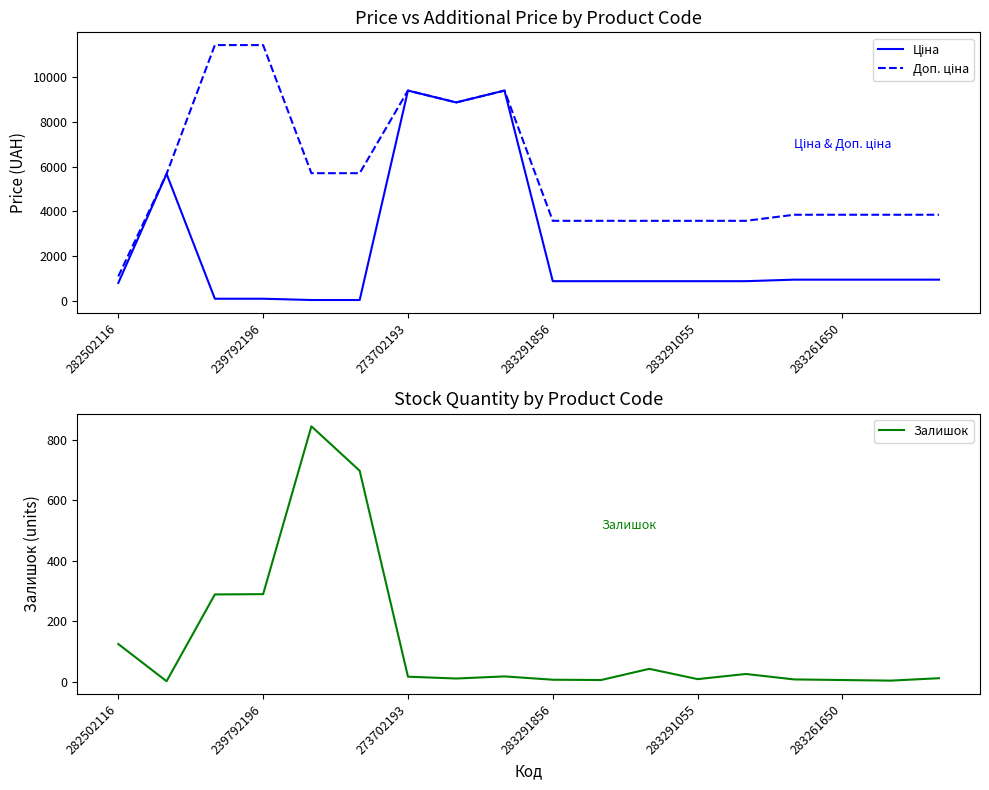

Reading left to right, transcribe all the data shown in this chart.

Ціна: 818.5	5673.8	114.1	114.1	57.0	57.0	9384.0	8856.7	9384.0	895.9	895.9	895.9	895.9	895.9	963.5	963.5	963.5	963.5
Доп. ціна: 1109.2	5673.8	11410.0	11410.0	5705.0	5705.0	9384.0	8856.7	9384.0	3583.6	3583.6	3583.6	3583.6	3583.6	3854.0	3854.0	3854.0	3854.0
Залишок: 125.0	2.0	289.0	290.0	845.0	698.0	17.0	11.0	18.0	7.0	6.0	43.0	9.0	26.0	8.0	6.0	4.0	12.0